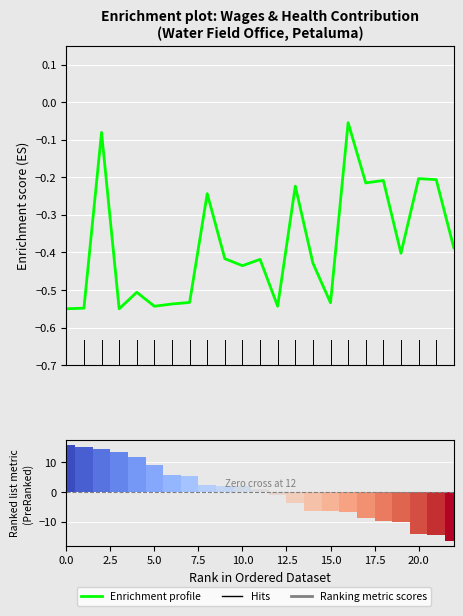

How many groups of bars are there?

23